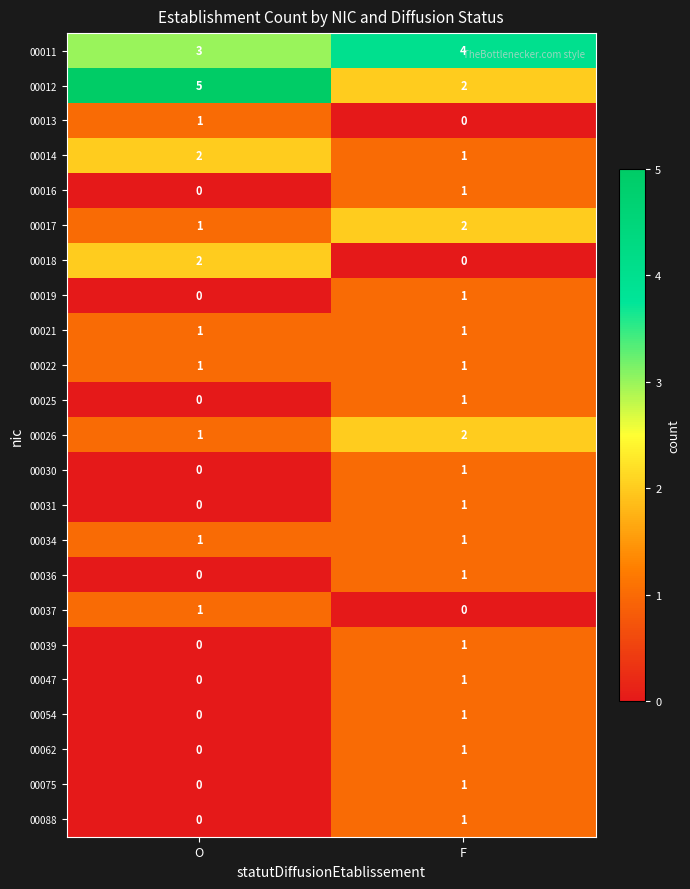

Where is 00062 nearest to the value 0?

O